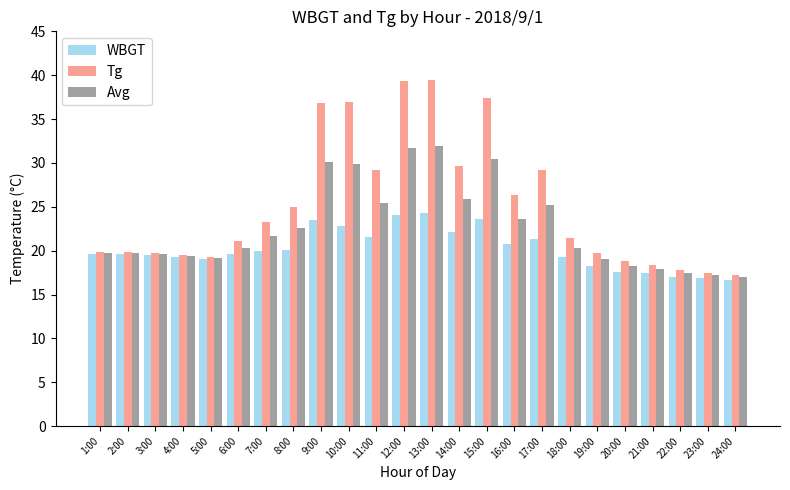

What position from the left is 14:00?

14